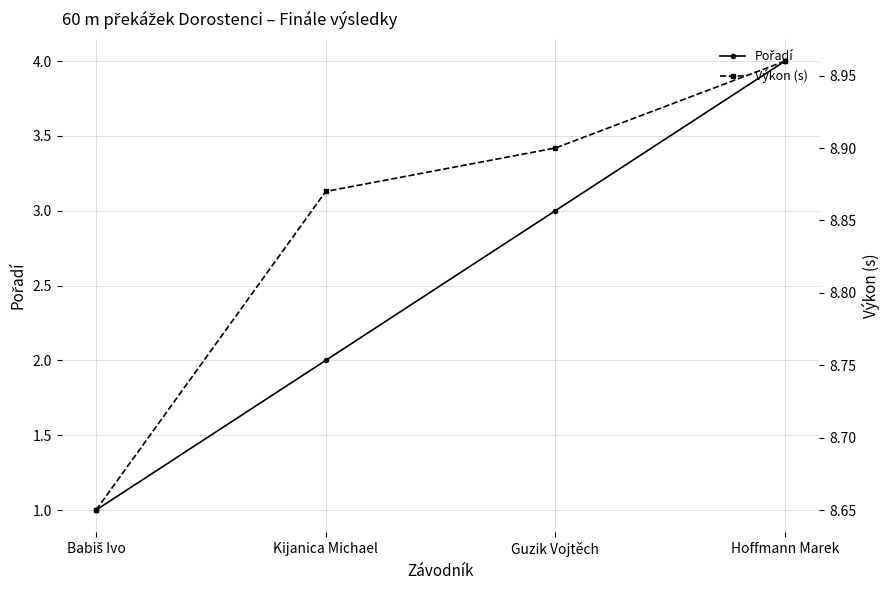

Where is Výkon (s) nearest to the value 8?

Babiš Ivo